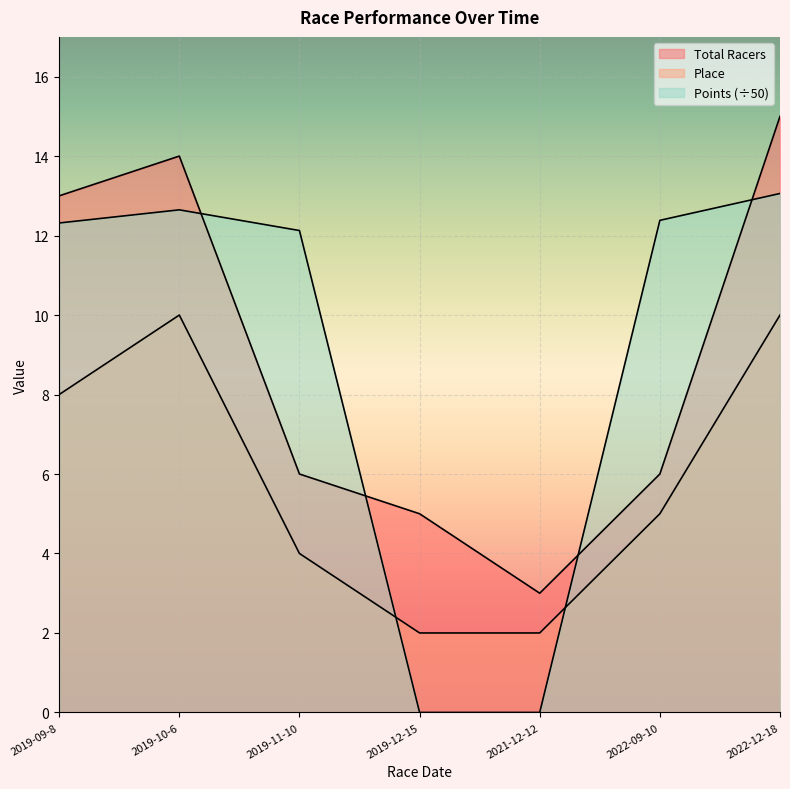

Where does the Points series first go above 12?

2019-09-8